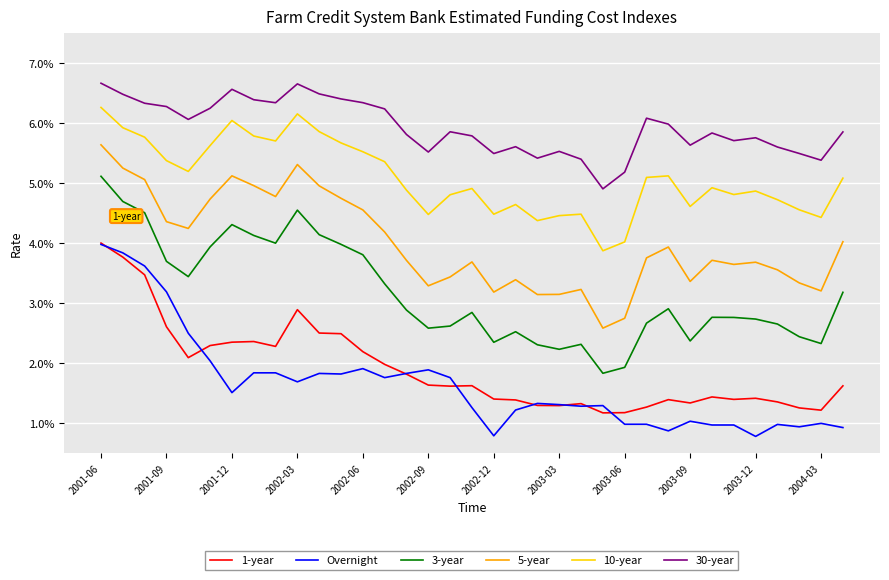

Is this an area chart (filled region under the line)?

No